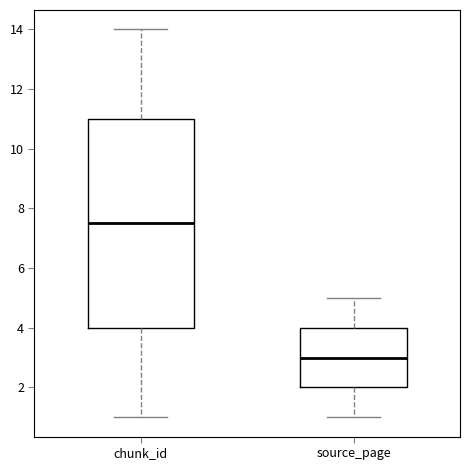

Where does the lower whisker of the box for chunk_id end on the y-axis? The values are not printed on the chart, so give them approximately, as read against the axis.

1.0